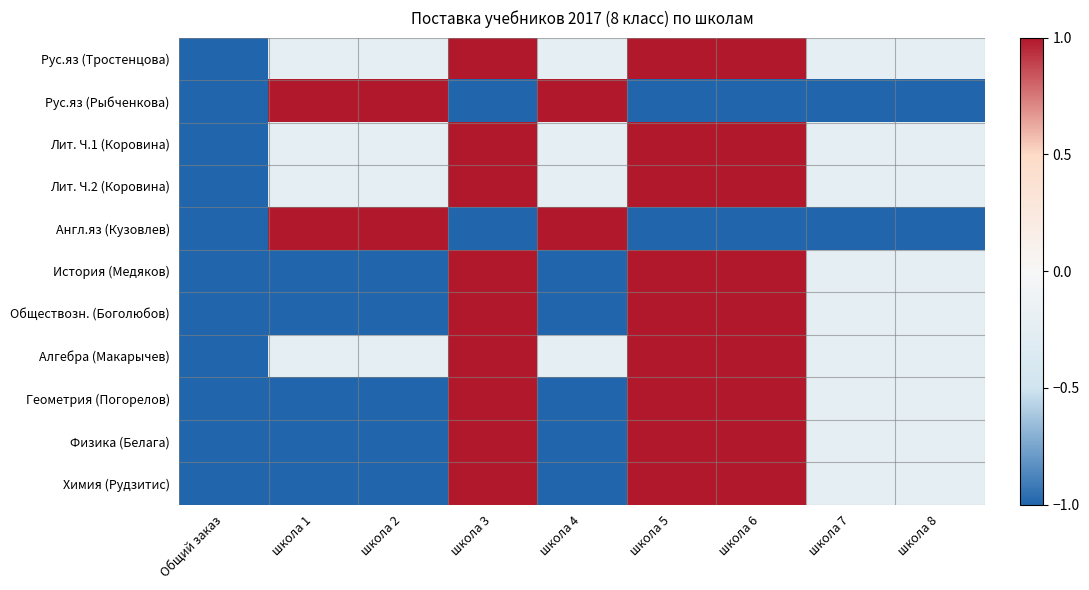

At школа 1, list the series in order from largest to smallest.

Рус.яз (Рыбченкова), Англ.яз (Кузовлев), Рус.яз (Тростенцова), Лит. Ч.1 (Коровина), Лит. Ч.2 (Коровина), Алгебра (Макарычев), История (Медяков), Обществозн. (Боголюбов), Геометрия (Погорелов), Физика (Белага), Химия (Рудзитис)